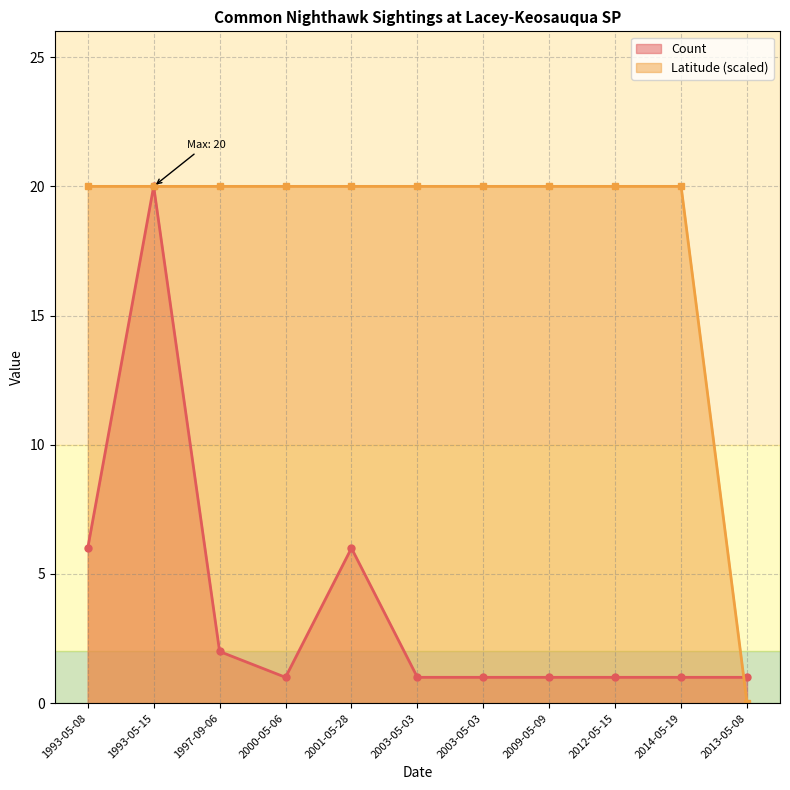

Which series changed the most between 1993-05-15 and 2003-05-03?

Count